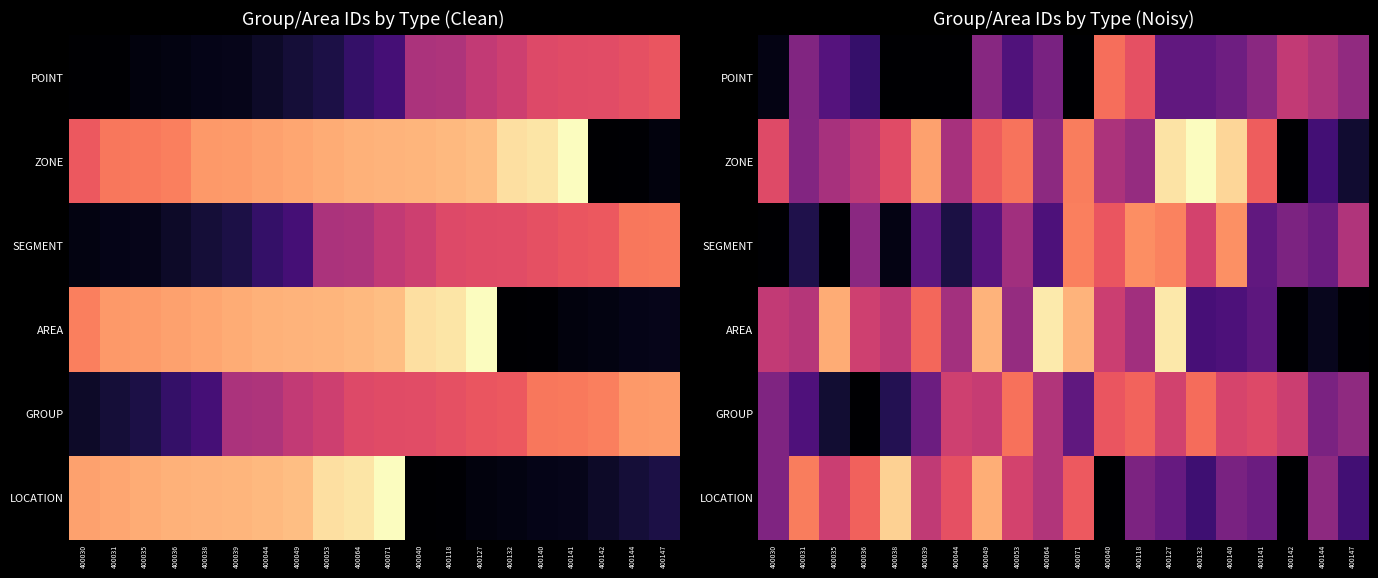

Which has a higher value, 400071 or 400040?

400040